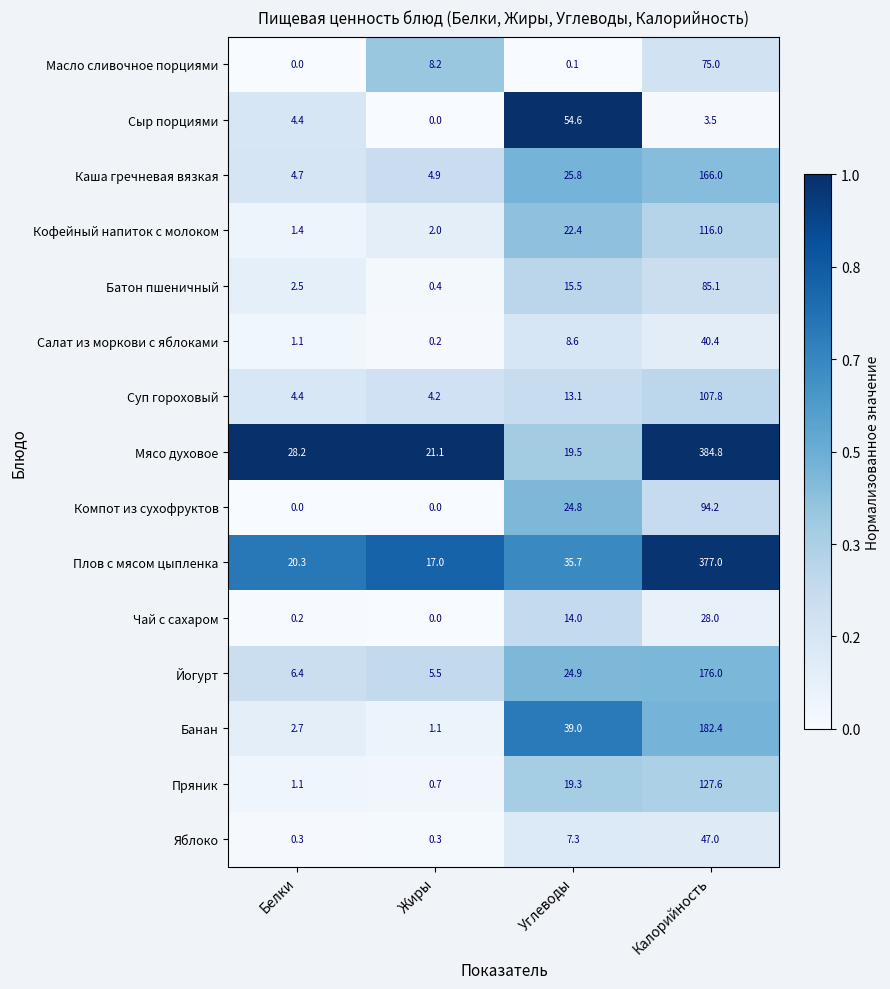

The value of Кофейный напиток с молоком at Калорийность is 61.0. True or false?

False